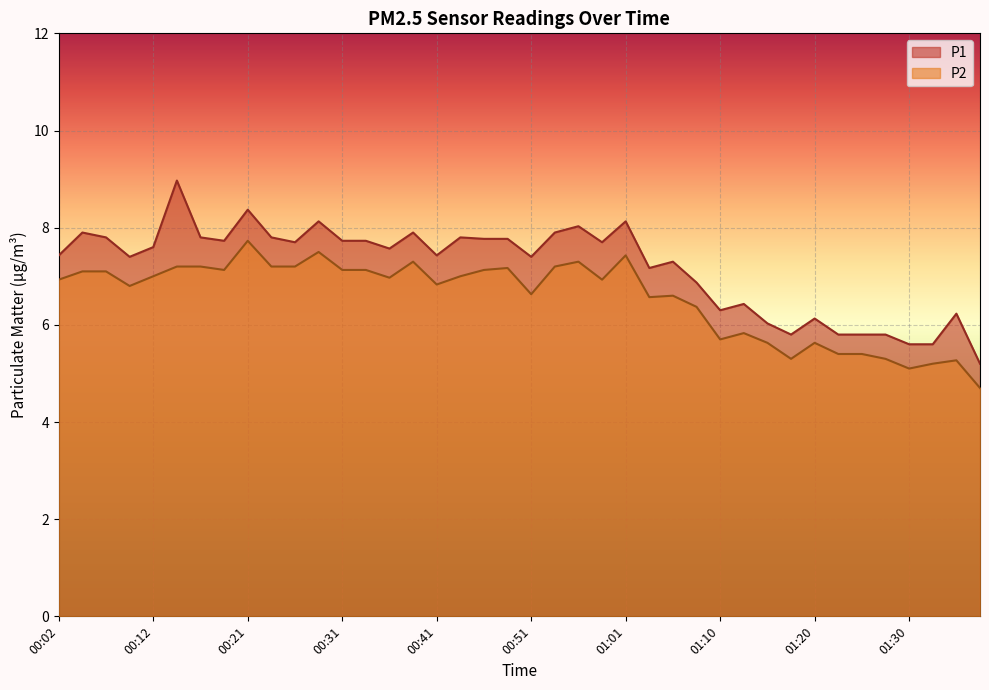

True or false: P1 and P2 cross at least once.

False